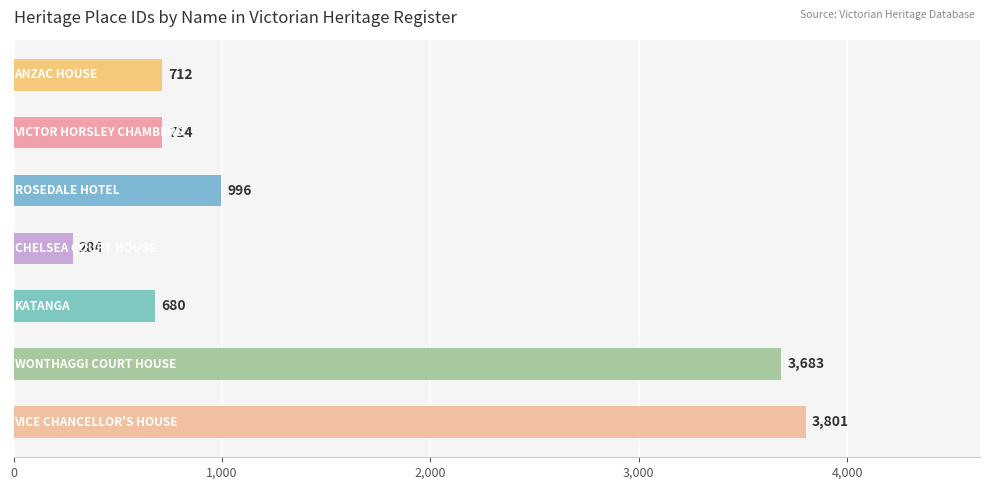

What is the value of the 7th bar from the top?

3801